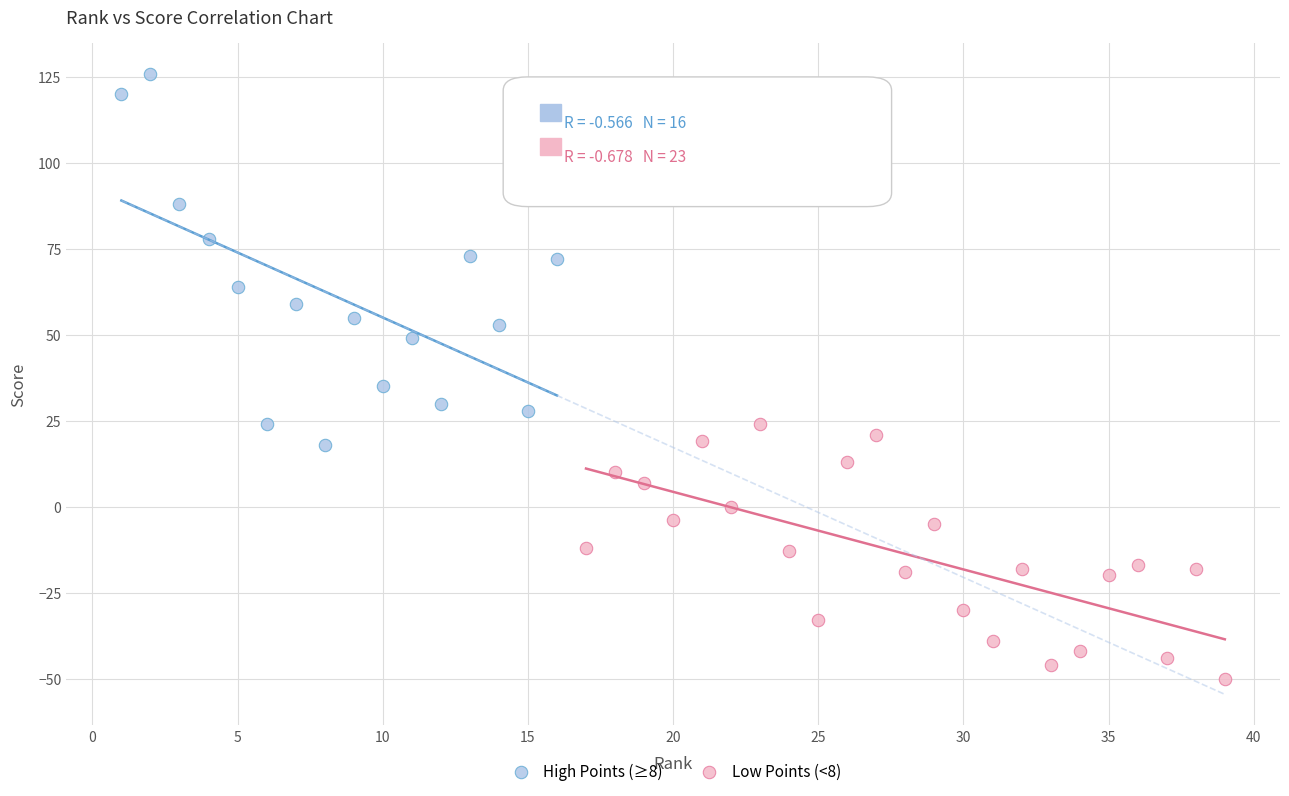

Which series has the widest spread of Y values?

High Points (≥8)